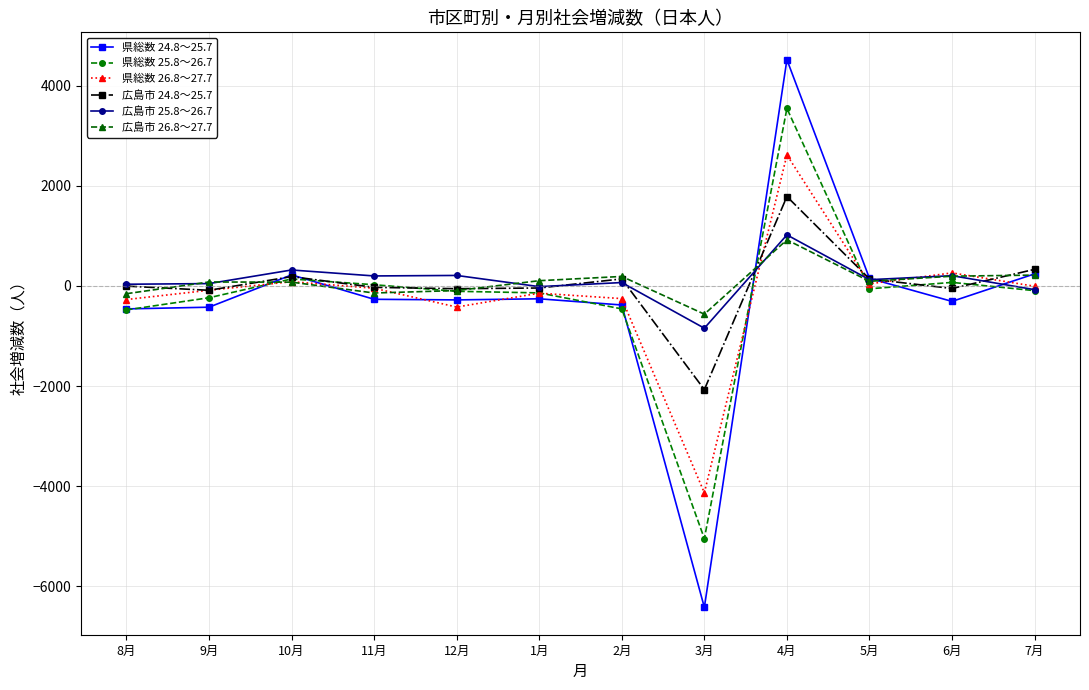

What is the label of the 8th point from the left?

3月